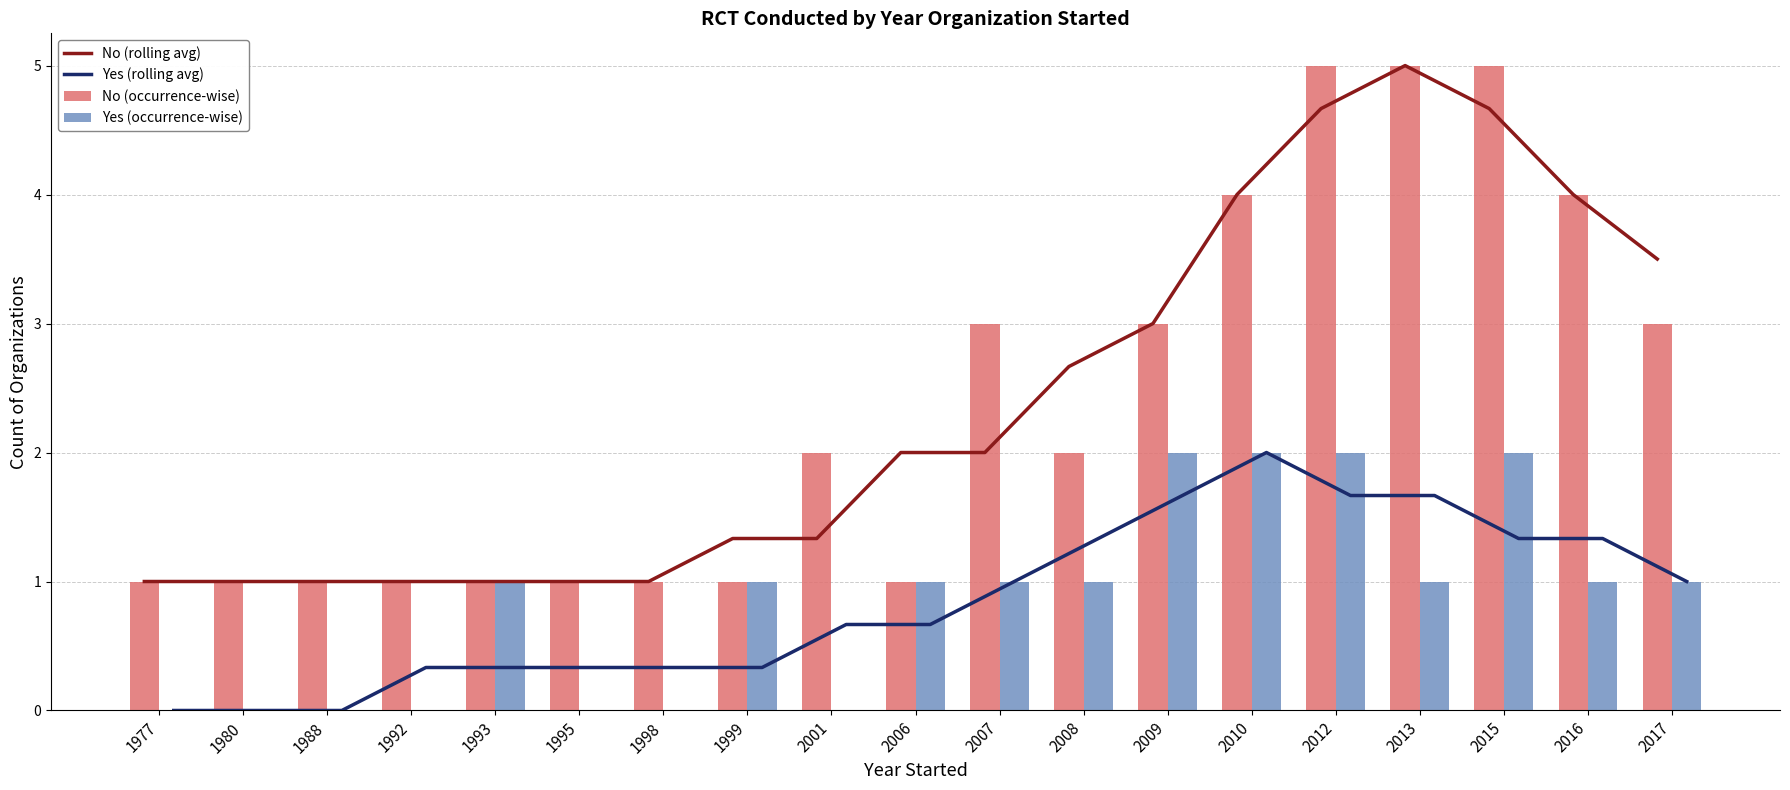

At which category is the sum across all series the highest?

2012